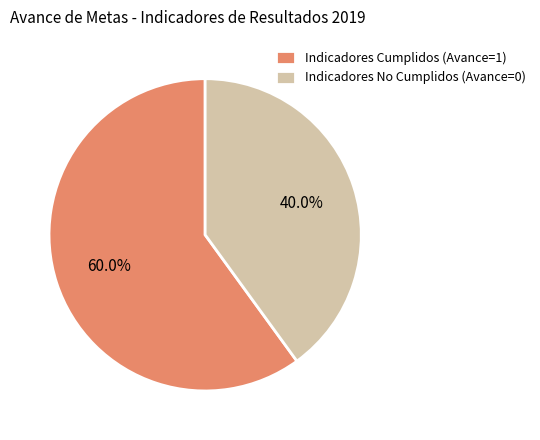

Approximately how many times larger is the value at Indicadores Cumplidos (Avance=1) compared to Indicadores No Cumplidos (Avance=0)?

1.5